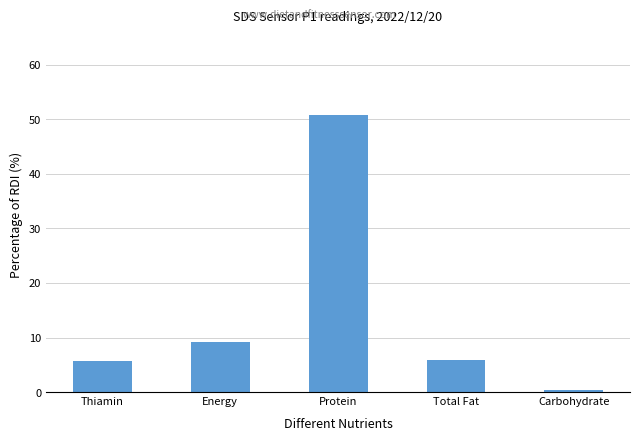

What is the maximum value shown in the chart?

50.8